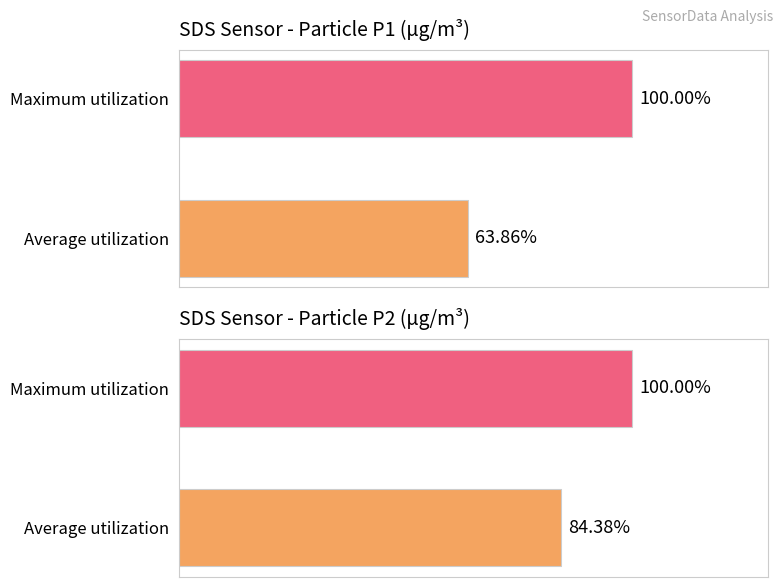

Rank the series by their maximum value, from lowest to highest.

SDS_P1, SDS_P2